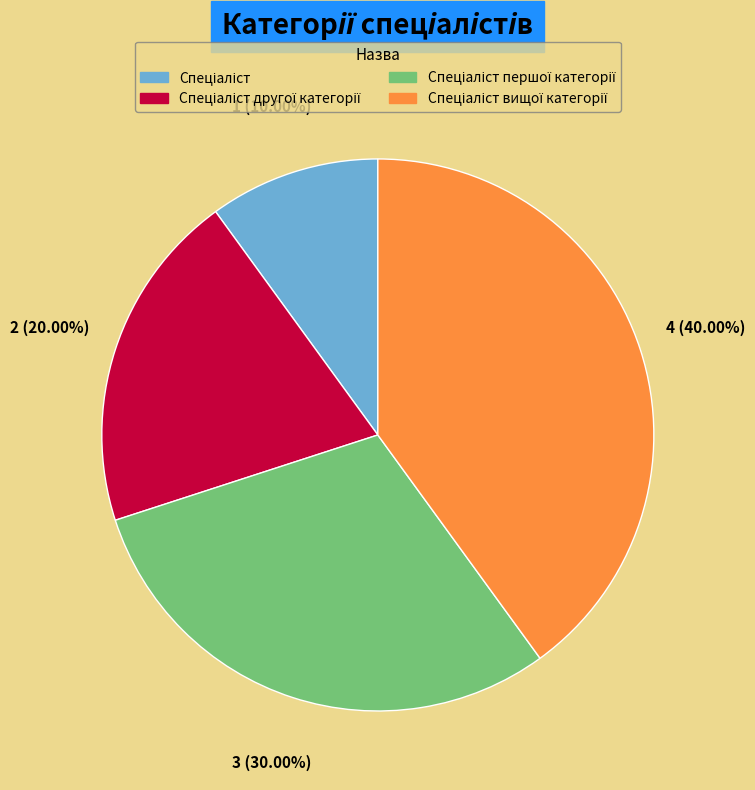

Is there any slice that represents more than half of the pie?

No